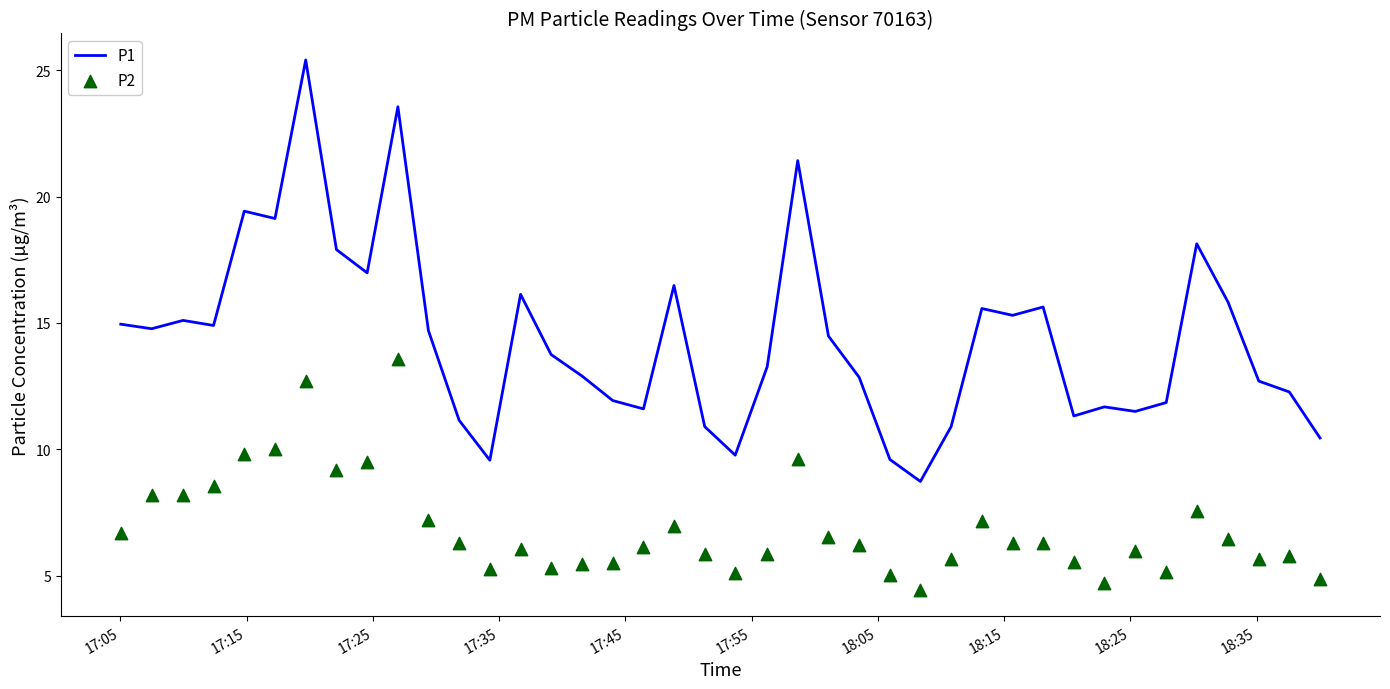

At how many categories does at least one series exceed 14?

20